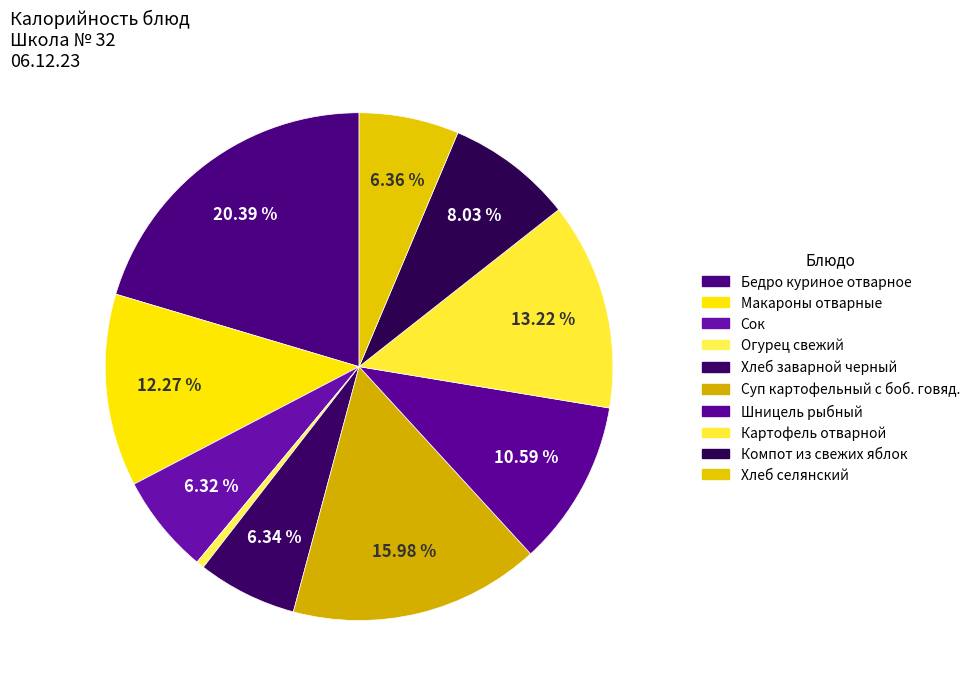

How many slices are in this pie chart?

10